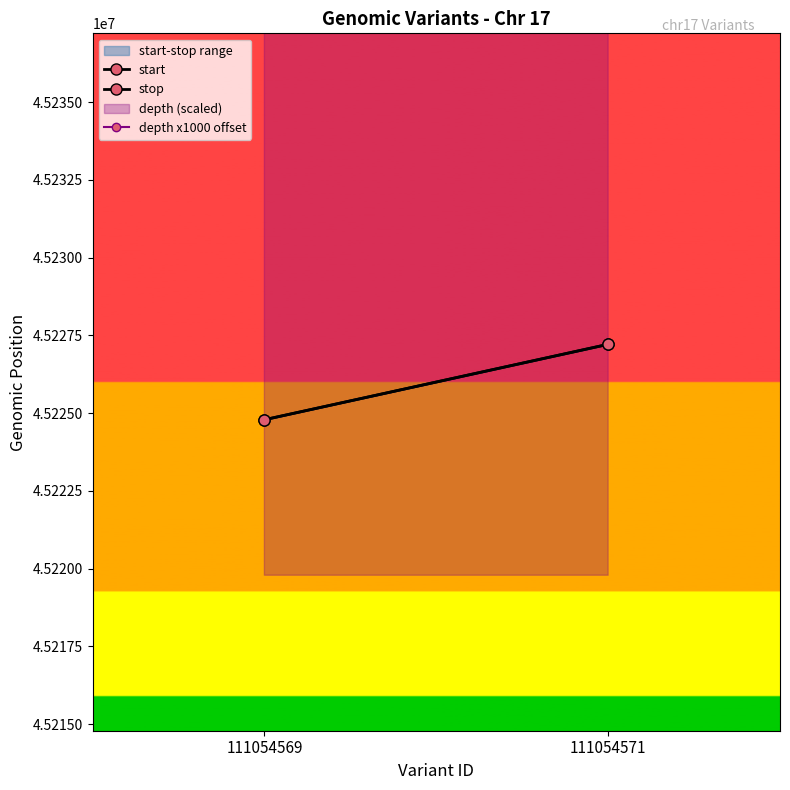

List the series in order of their peak value, highest first.

depth x1000 offset, stop, start